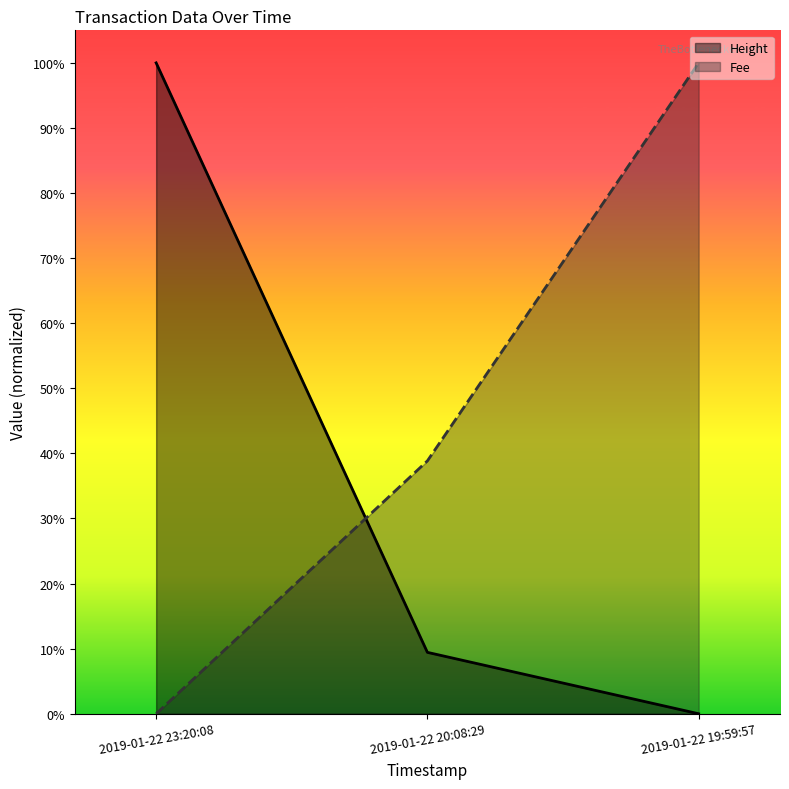

Rank the categories by Height value from highest to lowest.

2019-01-22 23:20:08, 2019-01-22 20:08:29, 2019-01-22 19:59:57